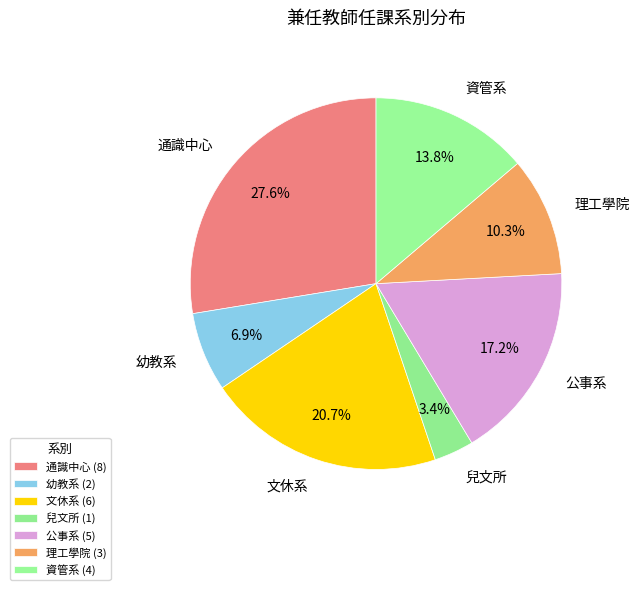

What is the ratio of the value at 幼教系 to the value at 文休系?

0.3